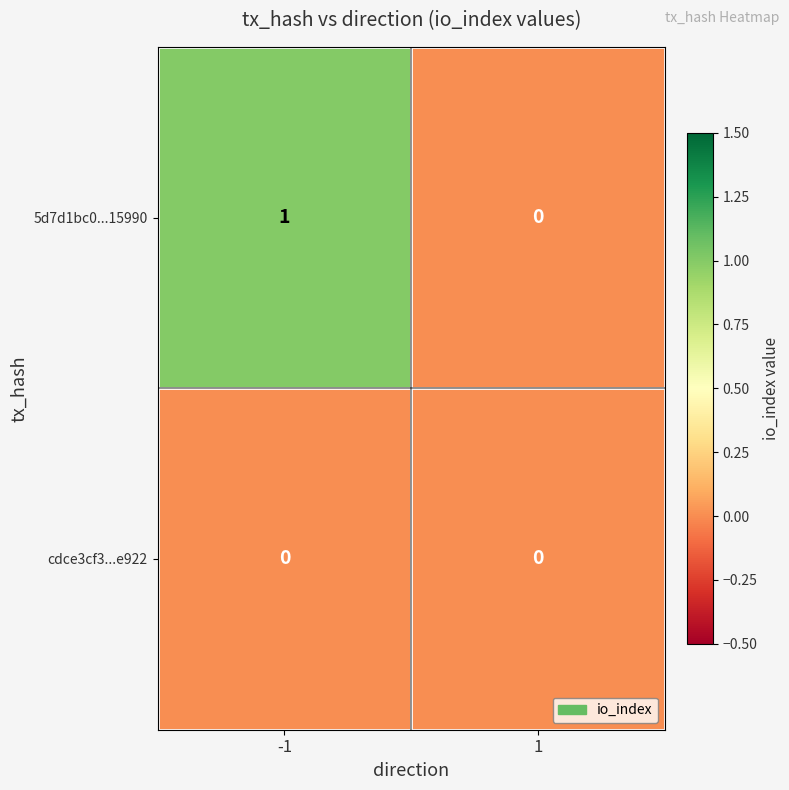

What is the total value across all series at -1?

1